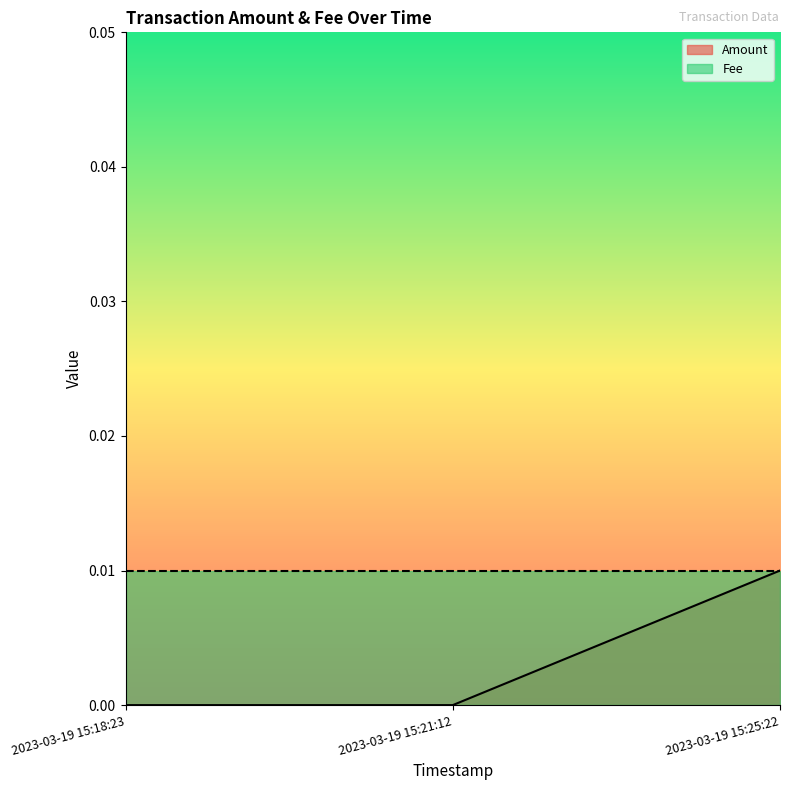

Count the number of categories in the chart.

3